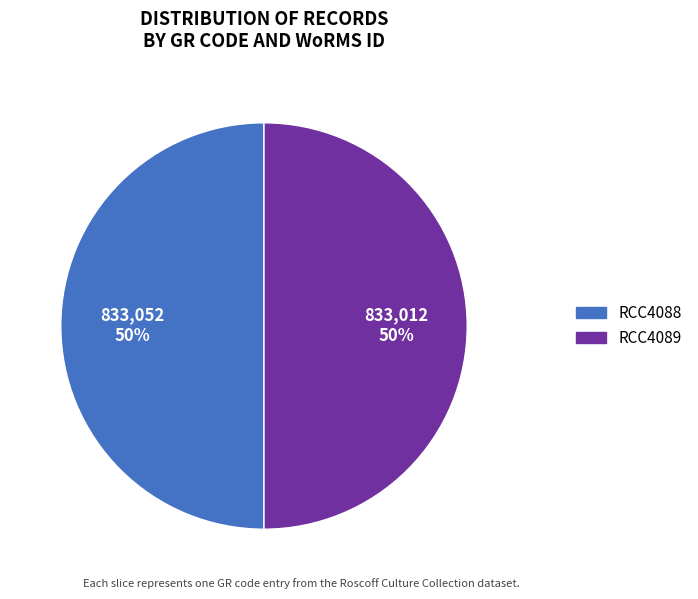

To the nearest percent, what portion does RCC4088 represent?

50%